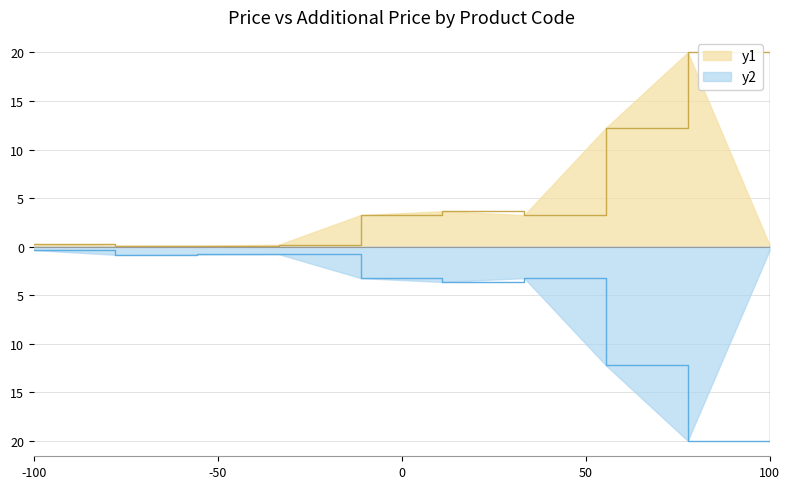

List the labels in order of y1 value, largest first.

285672232, 285652233, 285112220, 285101569, 285101913, 282502116, 249092174, 284032204, 271652174, 271642174